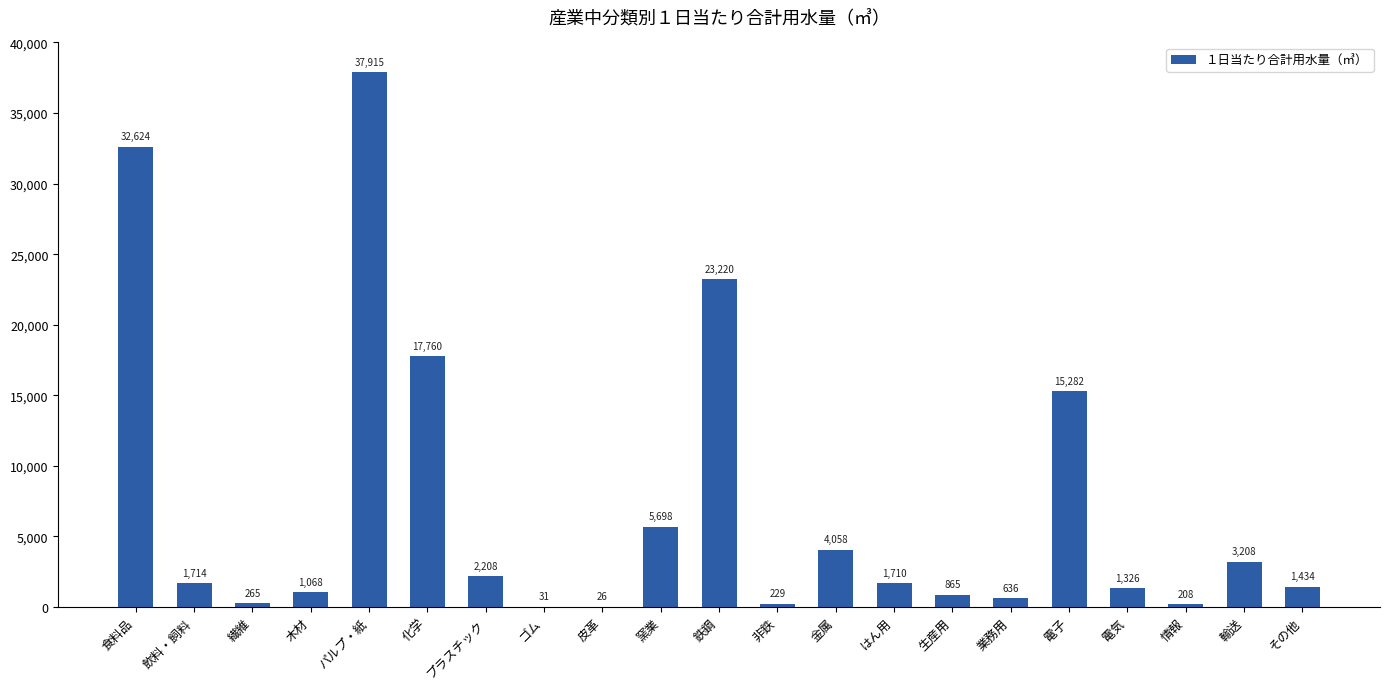

What is the difference between the values at パルプ・紙 and 電子?

22633